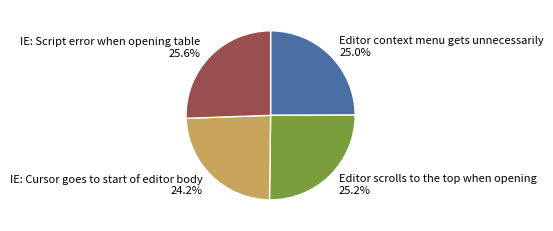

Does IE: Script error when opening table represent more than half of the total?

No